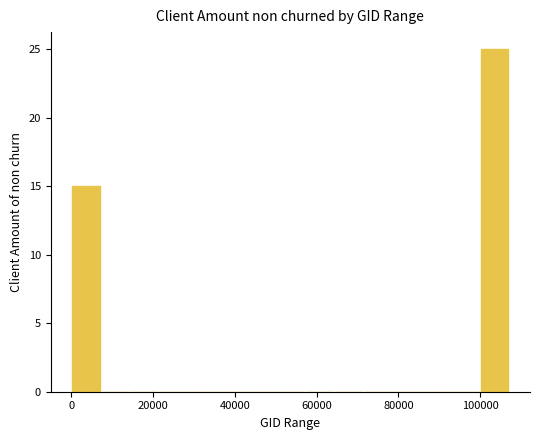

Read against the x-axis, roughly where is the centre of the tallest bar?

104000